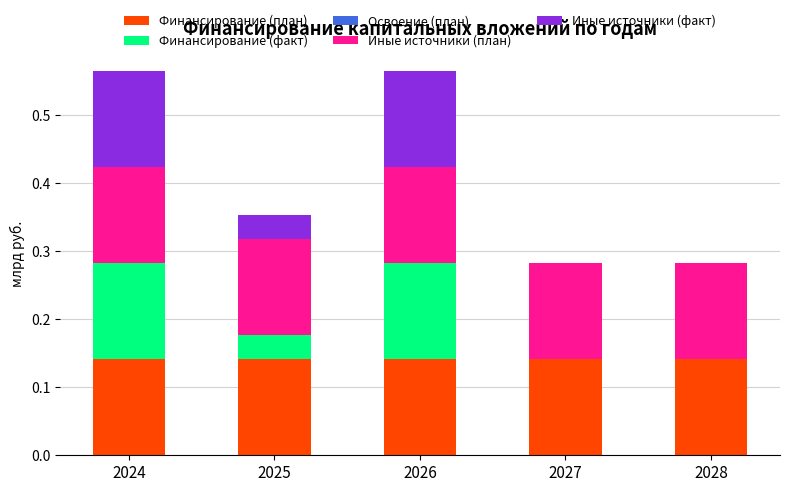

The Финансирование (план) series shows 0.2 at 2025. True or false?

False